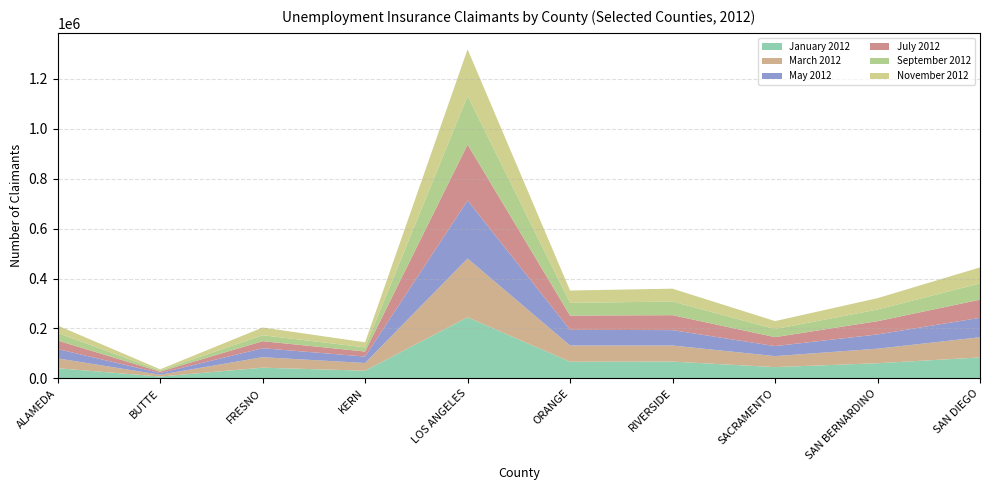

Reading left to right, extract all data points from this chart.

January 2012: ALAMEDA=40846	BUTTE=7636	FRESNO=43134	KERN=31022	LOS ANGELES=244801	ORANGE=67081	RIVERSIDE=67449	SACRAMENTO=45415	SAN BERNARDINO=60885	SAN DIEGO=84147
March 2012: ALAMEDA=39396	BUTTE=7398	FRESNO=41879	KERN=30811	LOS ANGELES=235250	ORANGE=64734	RIVERSIDE=64437	SACRAMENTO=43951	SAN BERNARDINO=58245	SAN DIEGO=80776
May 2012: ALAMEDA=37379	BUTTE=6452	FRESNO=35934	KERN=25736	LOS ANGELES=232467	ORANGE=62756	RIVERSIDE=61517	SACRAMENTO=40133	SAN BERNARDINO=57097	SAN DIEGO=77824
July 2012: ALAMEDA=34176	BUTTE=5750	FRESNO=28285	KERN=20204	LOS ANGELES=223845	ORANGE=57164	RIVERSIDE=59833	SACRAMENTO=35884	SAN BERNARDINO=53025	SAN DIEGO=72496
September 2012: ALAMEDA=30277	BUTTE=4439	FRESNO=23837	KERN=16746	LOS ANGELES=194710	ORANGE=50846	RIVERSIDE=54670	SACRAMENTO=32240	SAN BERNARDINO=46734	SAN DIEGO=65166
November 2012: ALAMEDA=29773	BUTTE=4860	FRESNO=30886	KERN=20101	LOS ANGELES=186458	ORANGE=49418	RIVERSIDE=51397	SACRAMENTO=31948	SAN BERNARDINO=45413	SAN DIEGO=64006